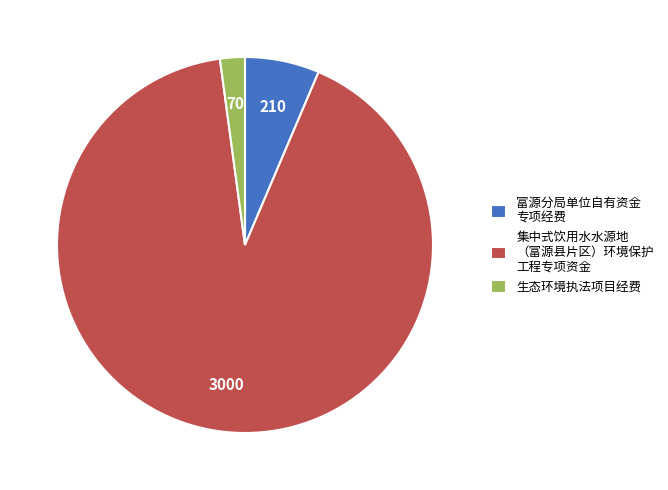

True or false: 集中式饮用水水源地 （富源县片区）环境保护 工程专项资金 accounts for 91% of the total.

True